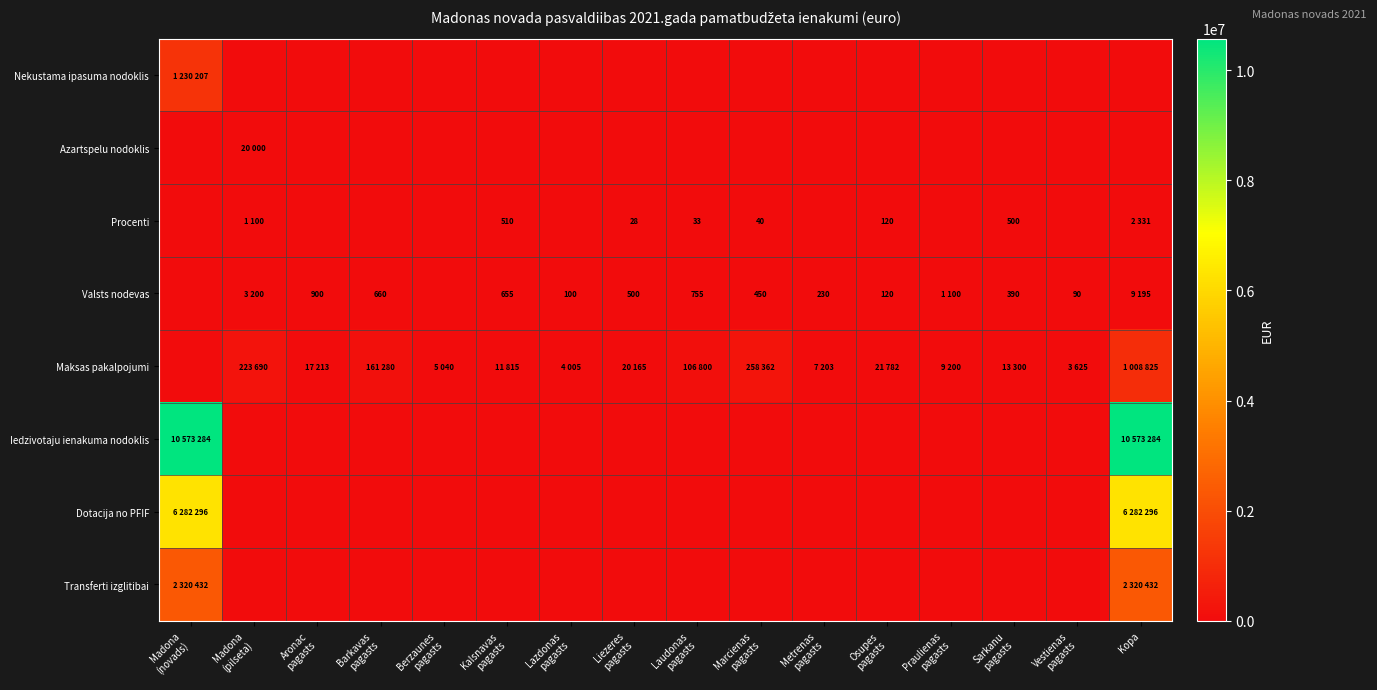

Is the value of Procenti at Kalsnavas pagasts greater than the value of Maksas pakalpojumi at Kopa?

No